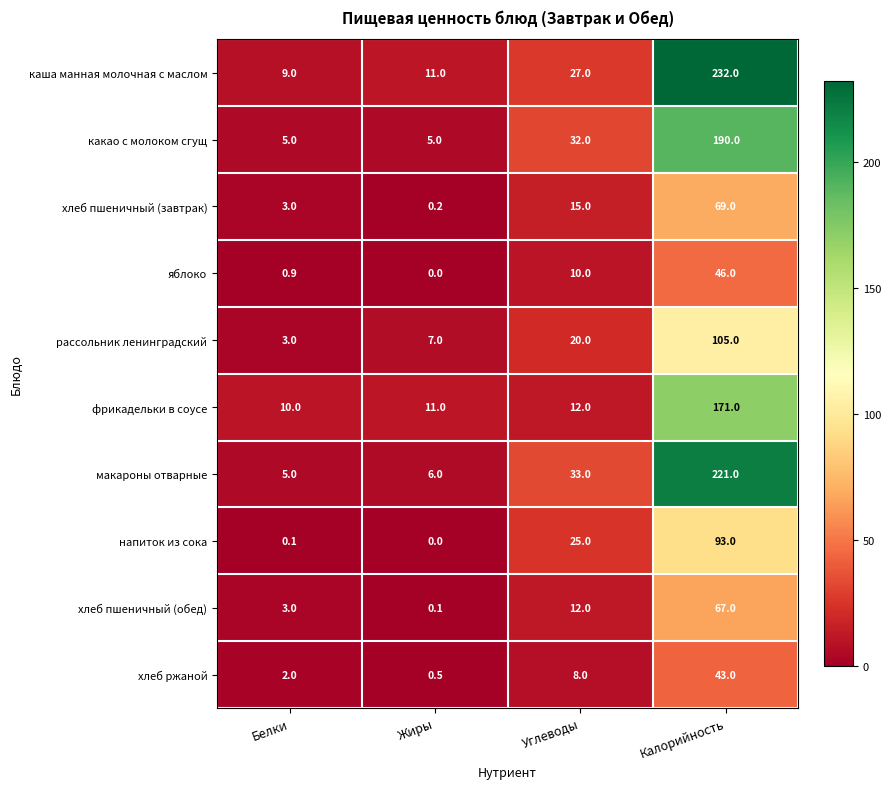

What is the approximate value of хлеб ржаной at Белки?

2.0